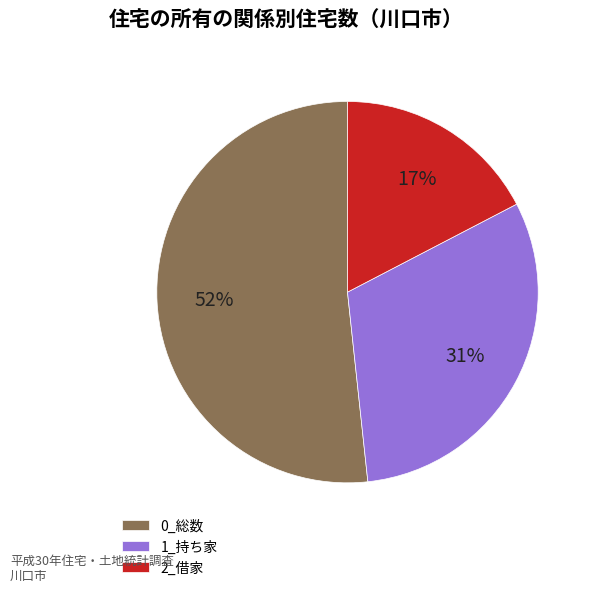

To the nearest percent, what portion does 0_総数 represent?

52%